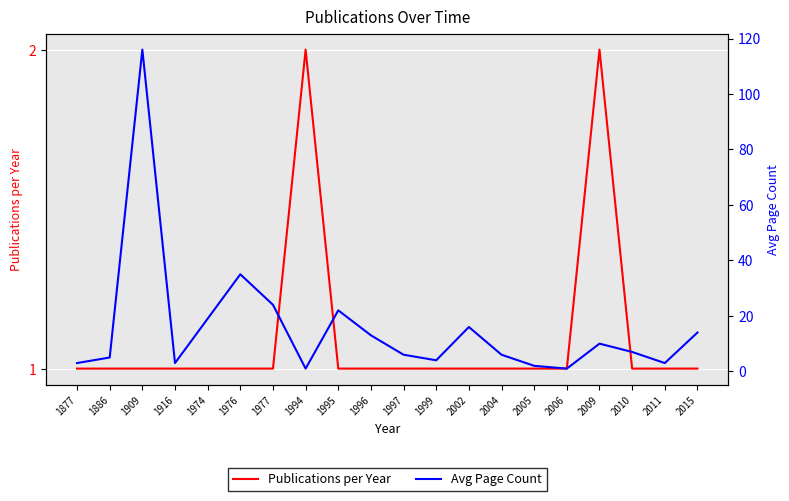

Reading right to left, extract all data points from this chart.

Publications per Year: 1	1	1	2	1	1	1	1	1	1	1	1	2	1	1	1	1	1	1	1
Avg Page Count: 14	3	7	10	1	2	6	16	4	6	13	22	1	24	35	19	3	116	5	3